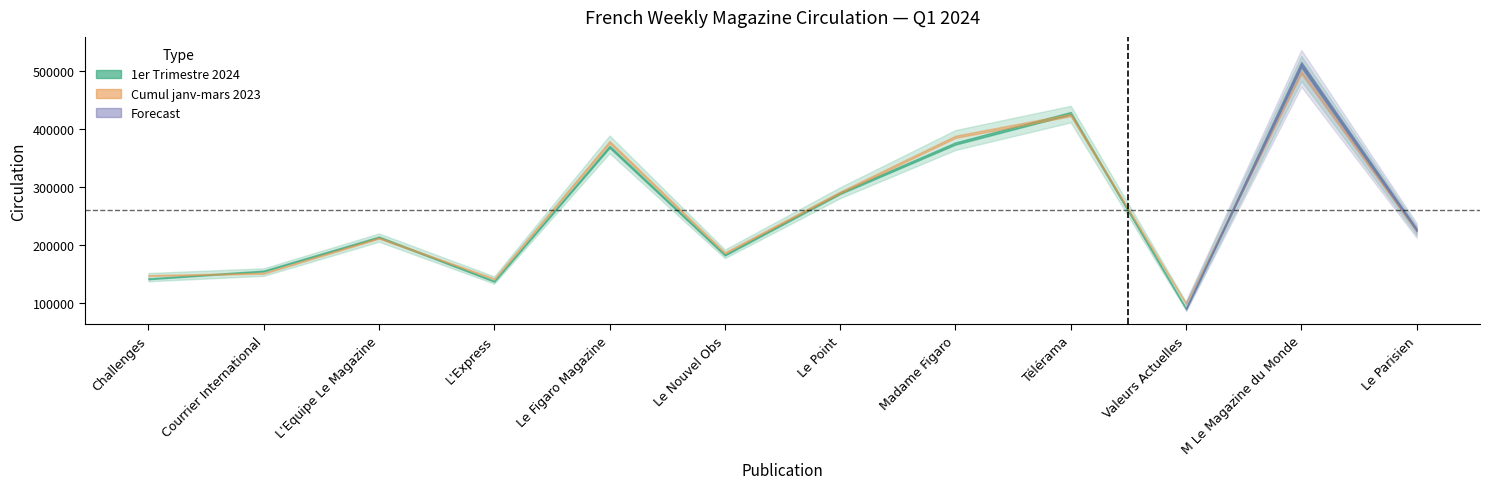

At which category is the sum across all series the highest?

M Le Magazine du Monde